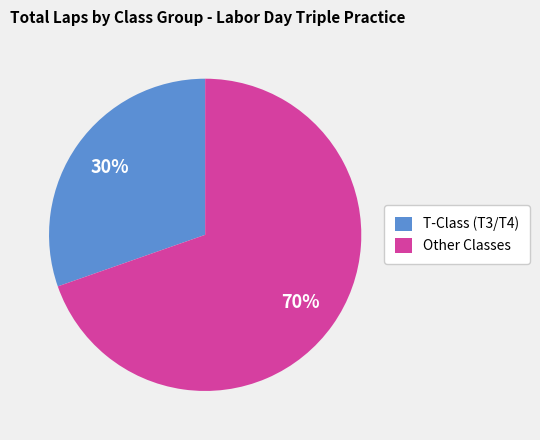

To the nearest percent, what is the average slice percentage?

50%